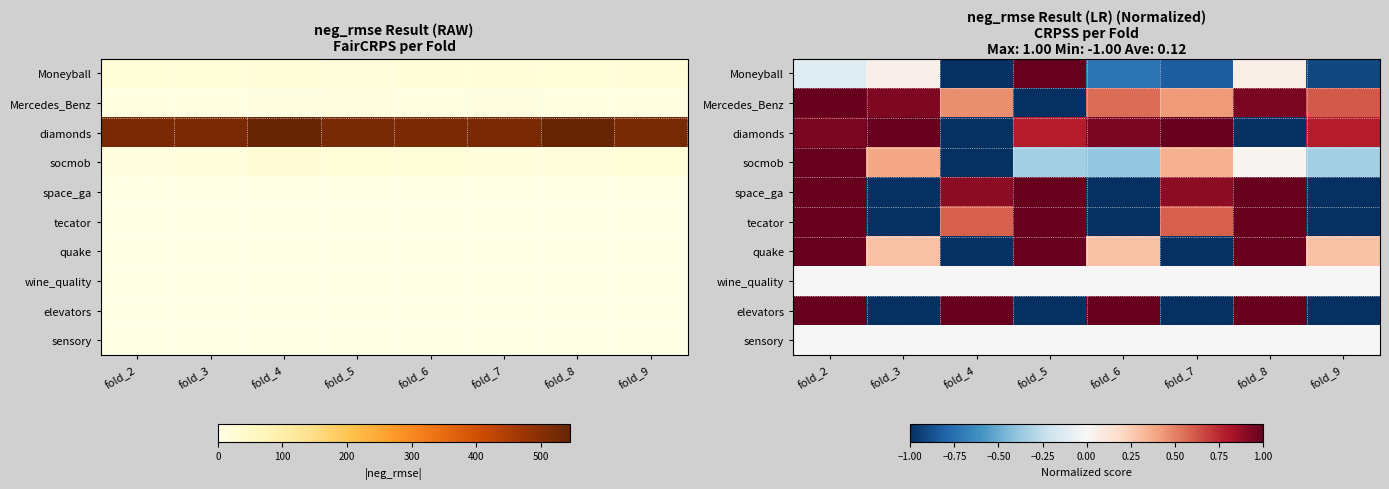

What is the difference between the second highest and second lowest values in the quake series?

2.0